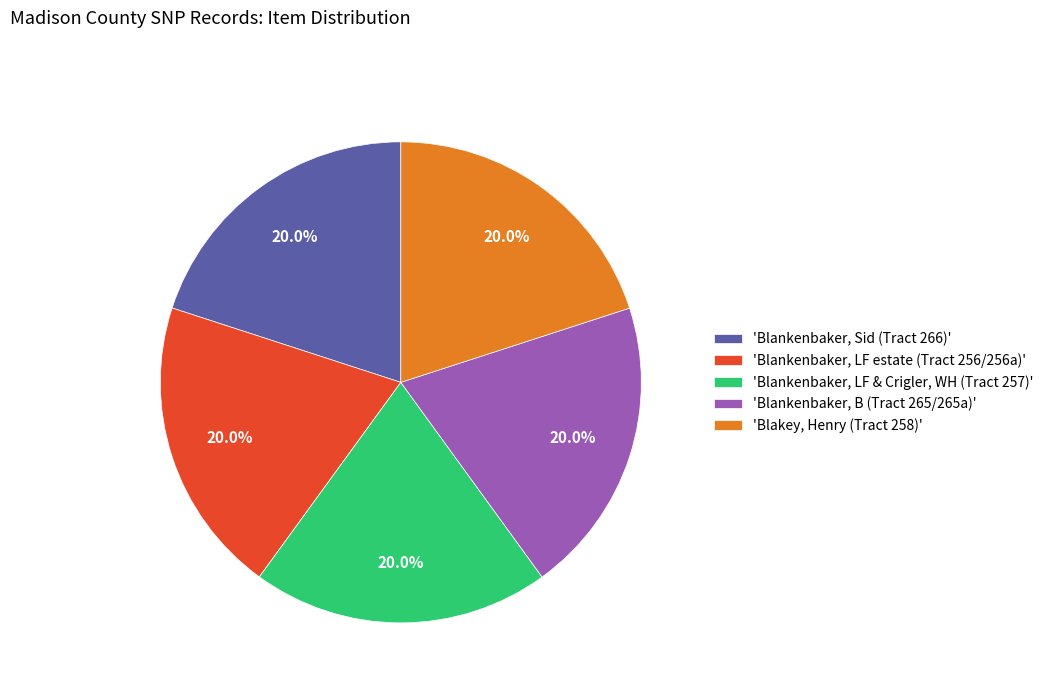

What is the ratio of the value at 'Blankenbaker, B (Tract 265/265a)' to the value at 'Blankenbaker, LF estate (Tract 256/256a)'?

1.0